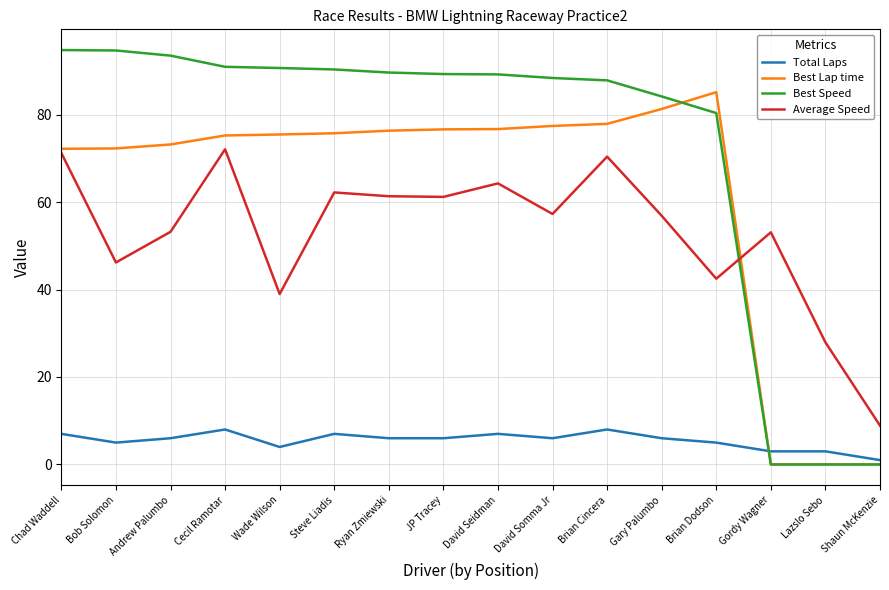

How many interior local peaks does the Average Speed series have?

5